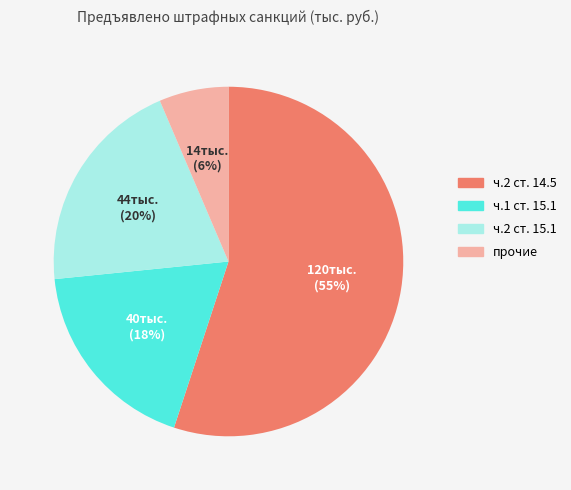

Do ч.2 ст. 15.1 and прочие together represent more than half of the pie?

No